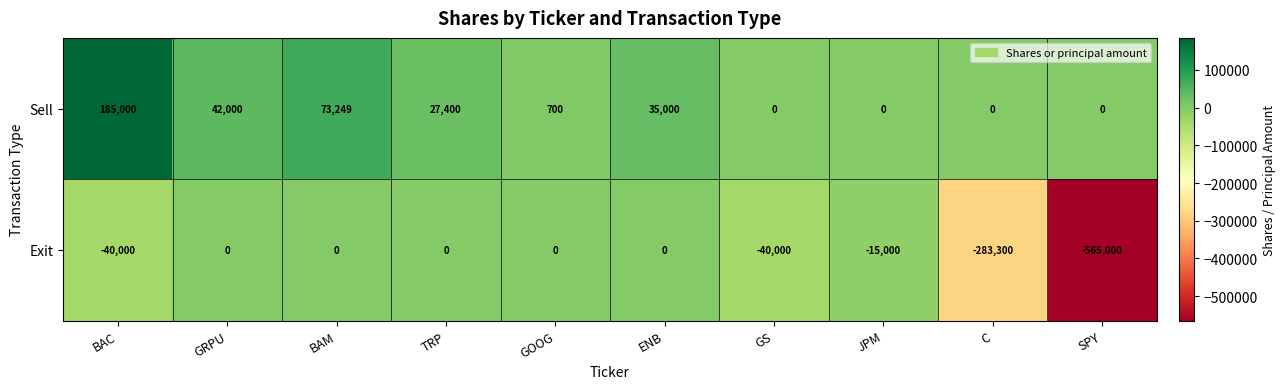

Which series has the largest range (max minus min)?

Exit